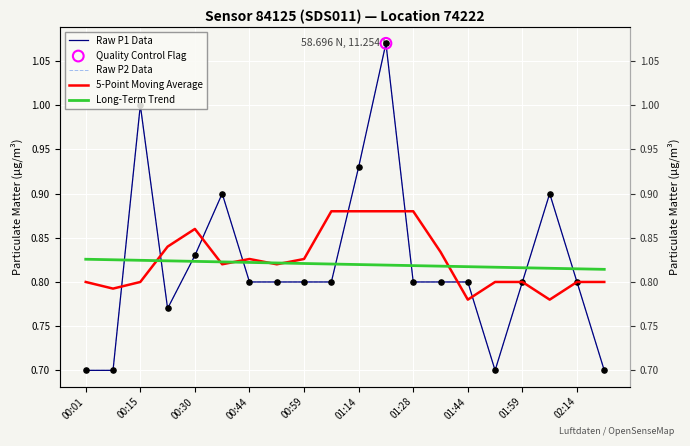

Which series reaches the minimum Y coordinate?

Raw P1 Data